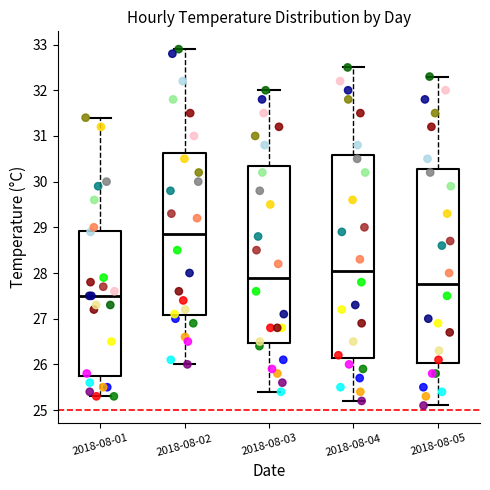

Reading left to right, transcribe this box plot: for each box, give where its median line is, the range the box spans, and where its two whiskers end, as read against the y-axis. The values are not printed on the chart, so give them approximately, as read against the axis.

2018-08-01: median 27.5, box 25.8 to 28.9, whiskers 25.3 to 31.4
2018-08-02: median 28.9, box 27.1 to 30.6, whiskers 26.0 to 32.9
2018-08-03: median 27.9, box 26.5 to 30.4, whiskers 25.4 to 32.0
2018-08-04: median 28.1, box 26.2 to 30.6, whiskers 25.2 to 32.5
2018-08-05: median 27.8, box 26.0 to 30.3, whiskers 25.1 to 32.3